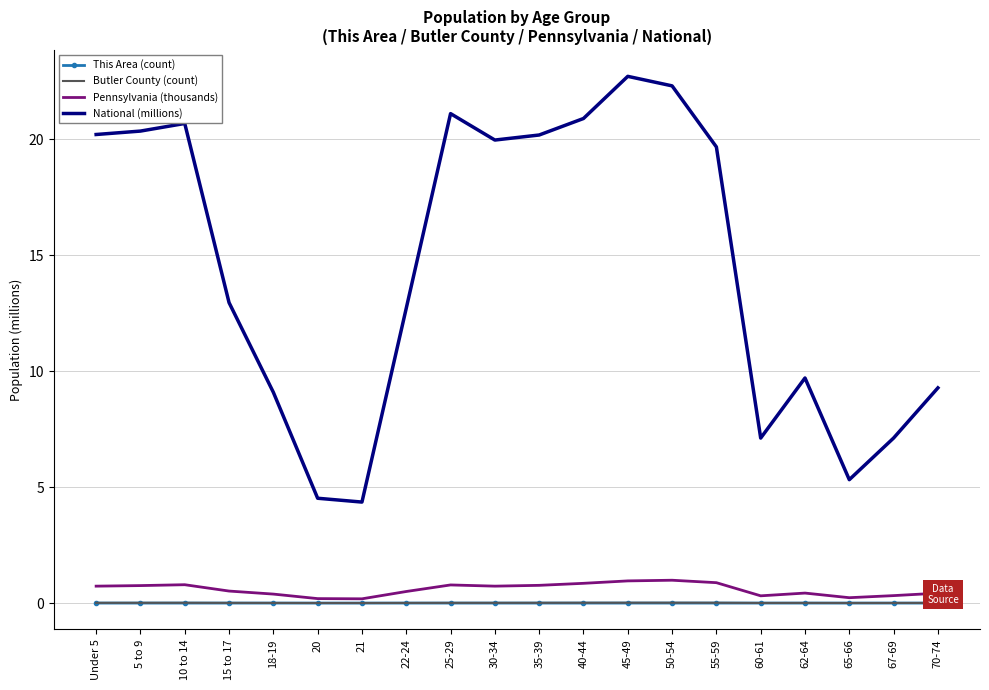

What is the minimum value for National (millions)?

4.4